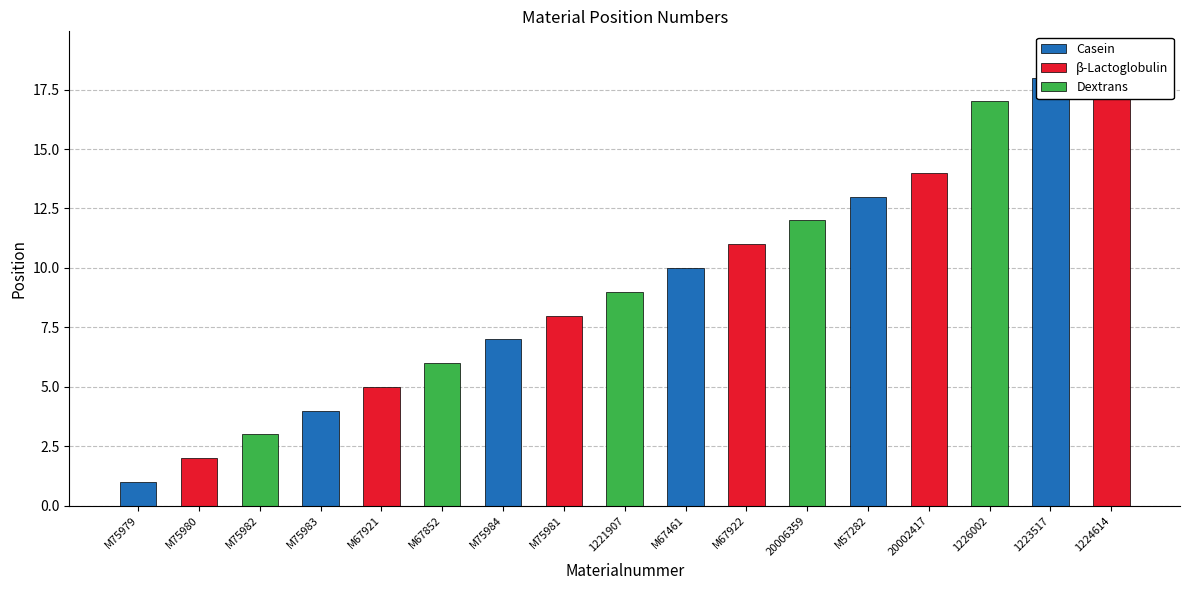

What is the minimum value shown in the chart?

1